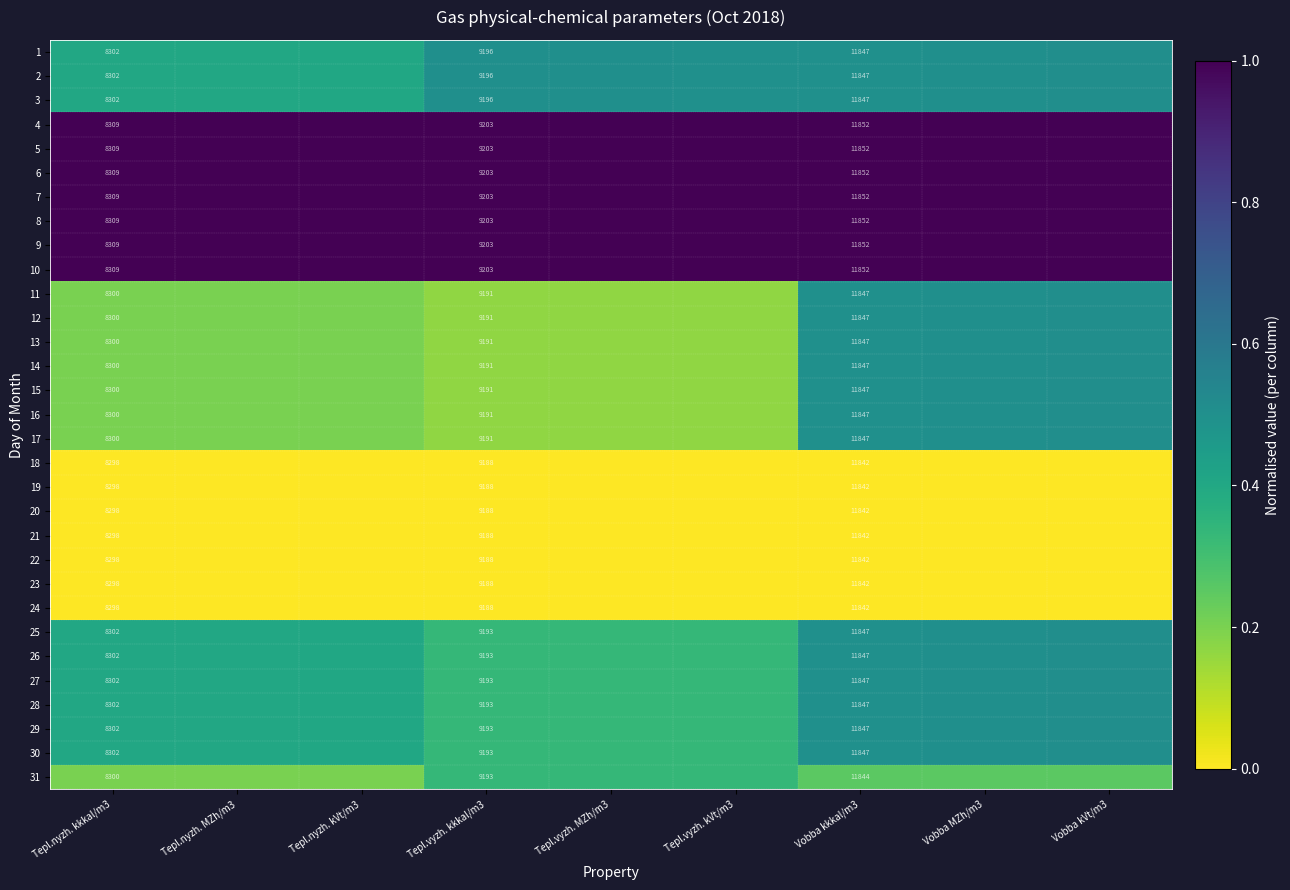

Which category has the lowest value across all series?

Tepl.nyzh. kkkal/m3